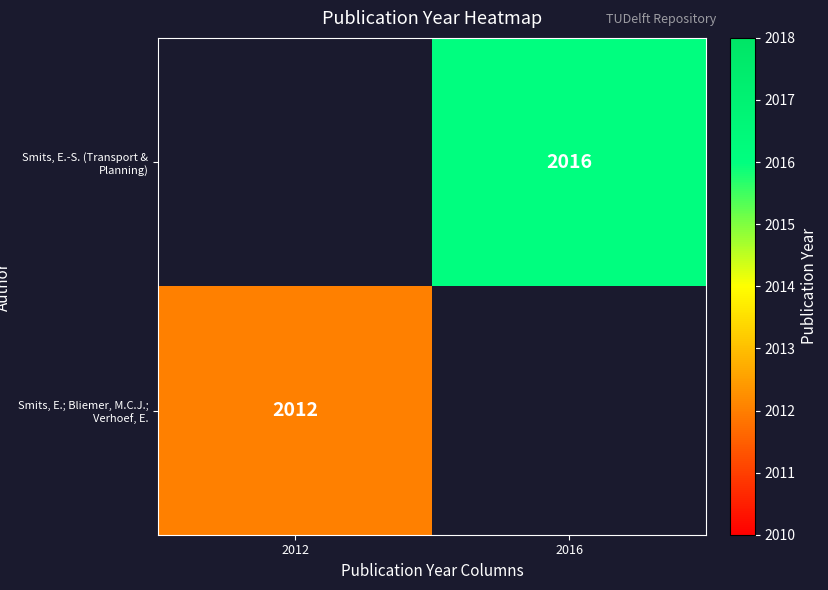

True or false: Smits, E.; Bliemer, M.C.J.; Verhoef, E. has a value of 2012 at 2012.

True